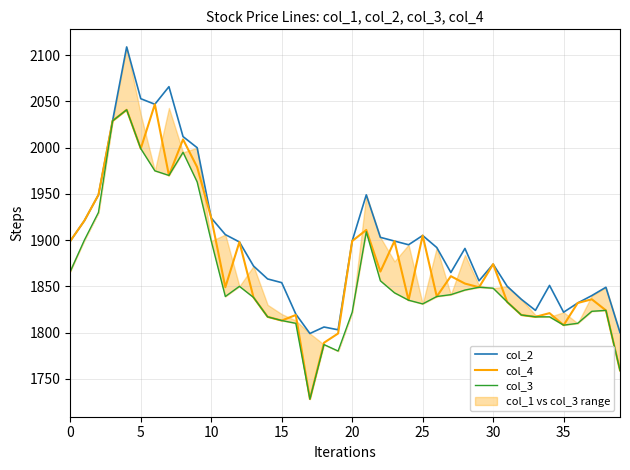

True or false: col_2 and col_3 intersect in this chart.

False